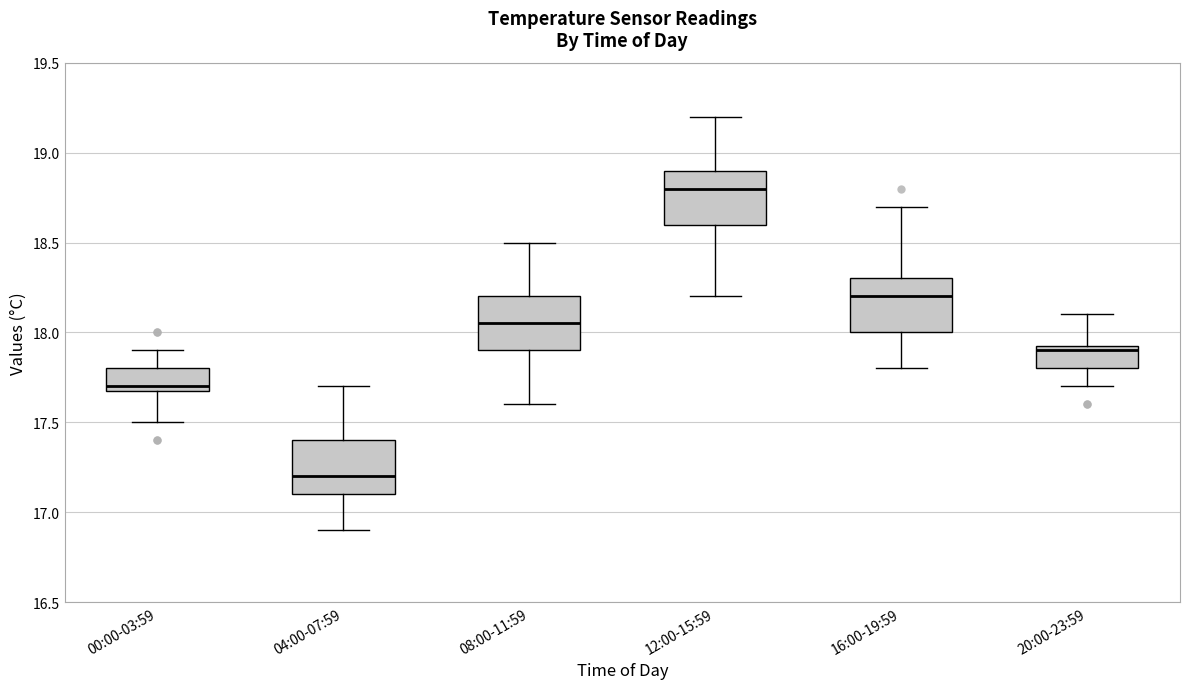

Reading left to right, read every box against the y-axis: the position of its median line, the range the box covers, and the ends of its whiskers. The values are not printed on the chart, so give them approximately, as read against the axis.

00:00-03:59: median 17.70 (just above the box's lower edge), box 17.70 to 17.80, whiskers 17.50 to 17.90
04:00-07:59: median 17.20, box 17.10 to 17.40, whiskers 16.90 to 17.70
08:00-11:59: median 18.05, box 17.90 to 18.20, whiskers 17.60 to 18.50
12:00-15:59: median 18.80, box 18.60 to 18.90, whiskers 18.20 to 19.20
16:00-19:59: median 18.20, box 18.00 to 18.30, whiskers 17.80 to 18.70
20:00-23:59: median 17.90, box 17.80 to 17.95, whiskers 17.70 to 18.10